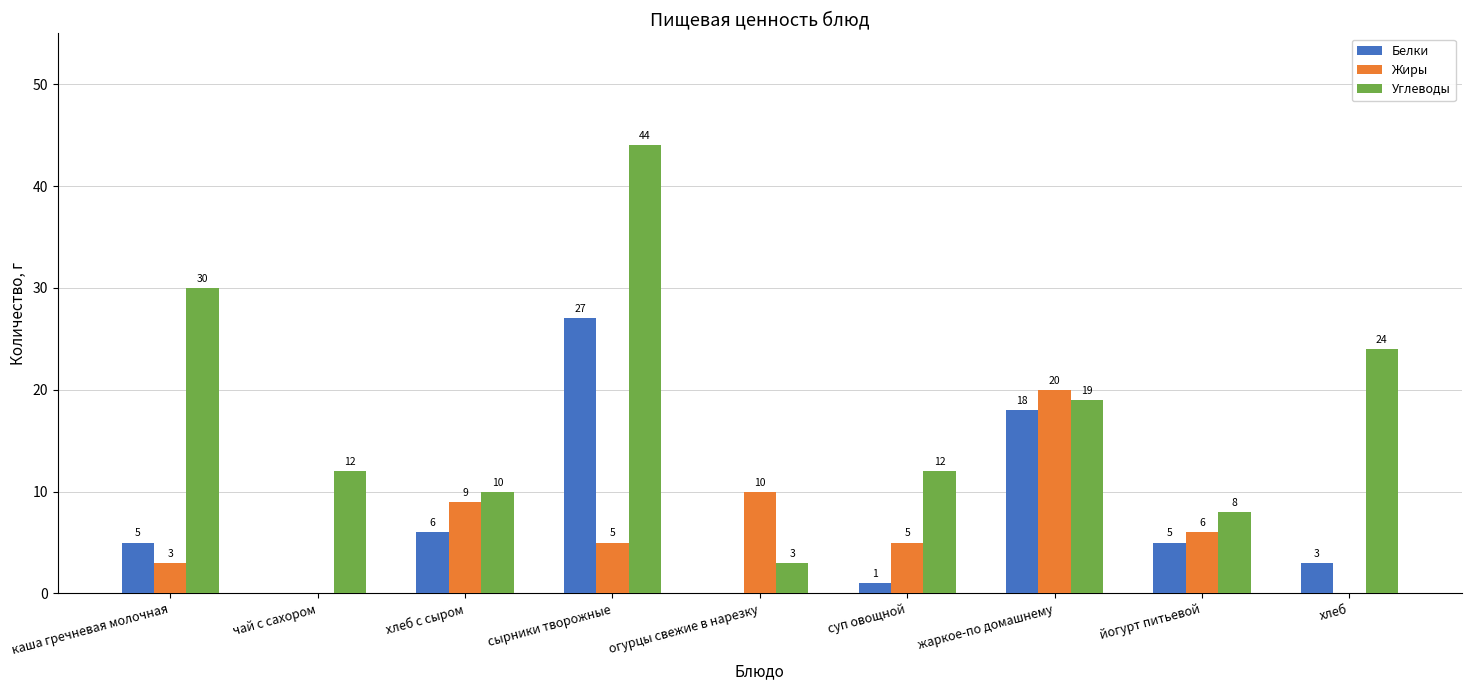

Which series has the largest total across all categories?

Углеводы